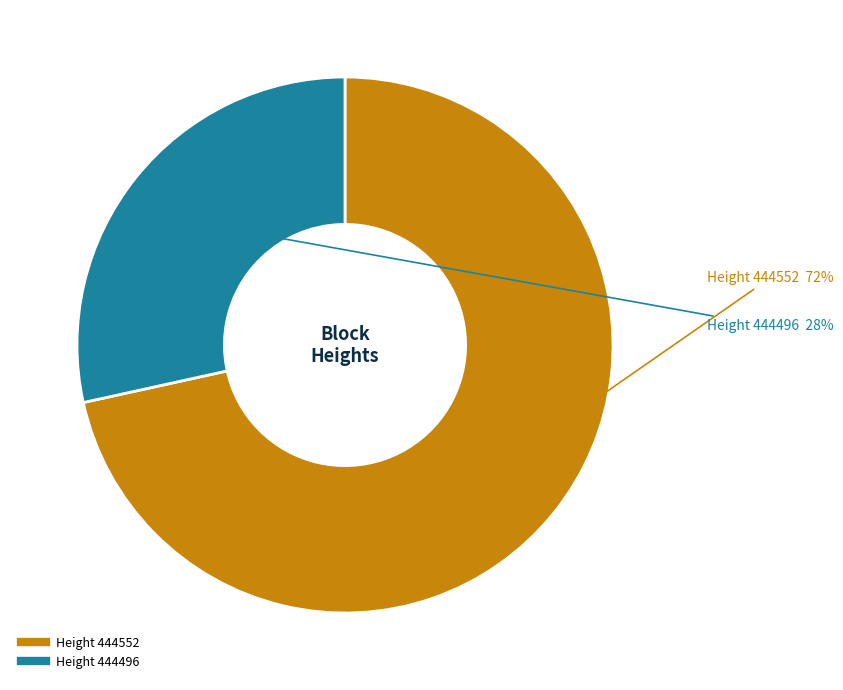

Does any single category account for the majority?

Yes